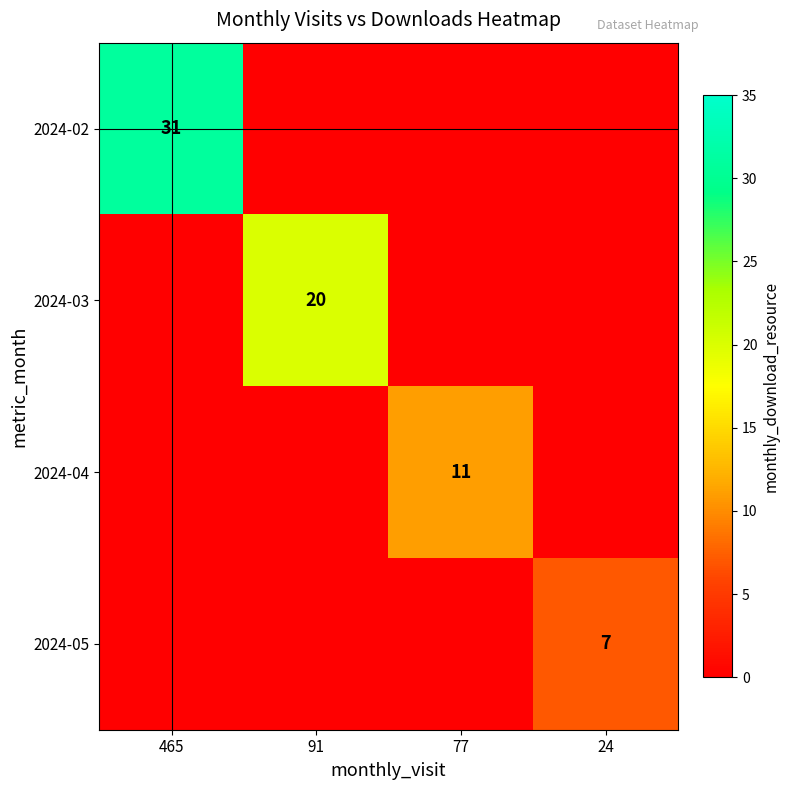

Is it true that 2024-03 equals 35 at 91?

False